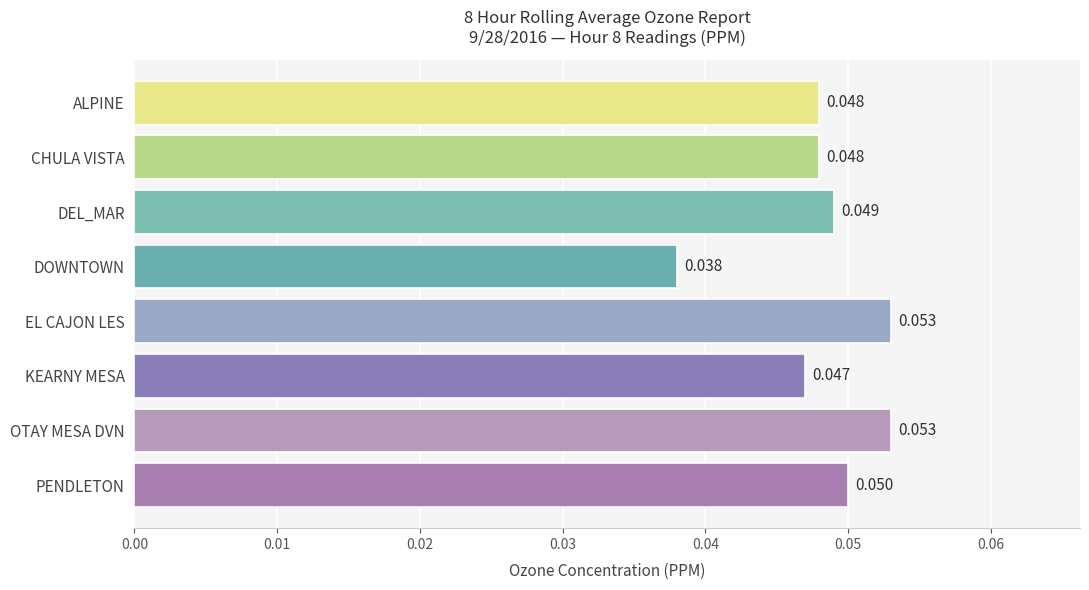

Does the chart contain stacked bars?

No